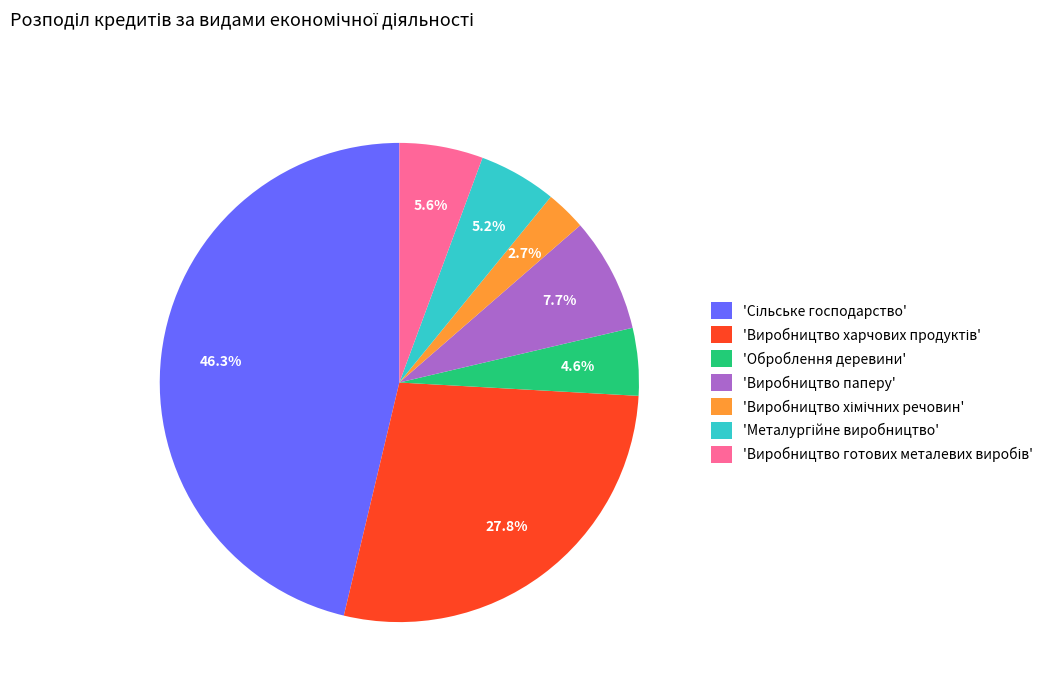

Is 'Оброблення деревини' the majority of the pie?

No